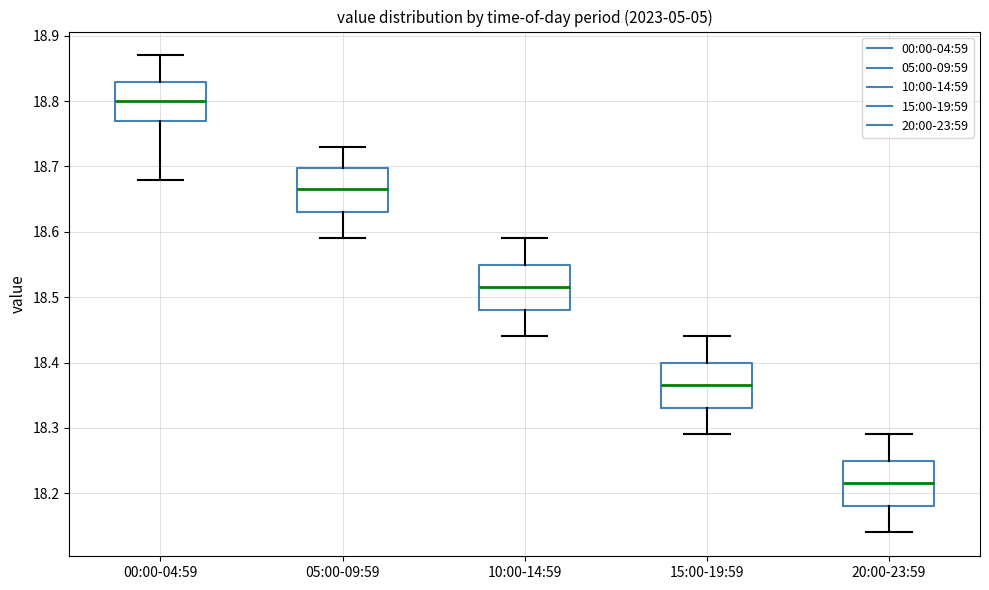

Reading left to right, read every box against the y-axis: the position of its median line, the range the box covers, and the ends of its whiskers. The values are not printed on the chart, so give them approximately, as read against the axis.

00:00-04:59: median 18.80, box 18.77 to 18.83, whiskers 18.68 to 18.87
05:00-09:59: median 18.67, box 18.63 to 18.70, whiskers 18.59 to 18.73
10:00-14:59: median 18.52, box 18.48 to 18.55, whiskers 18.44 to 18.59
15:00-19:59: median 18.37, box 18.33 to 18.40, whiskers 18.29 to 18.44
20:00-23:59: median 18.22, box 18.18 to 18.25, whiskers 18.14 to 18.29